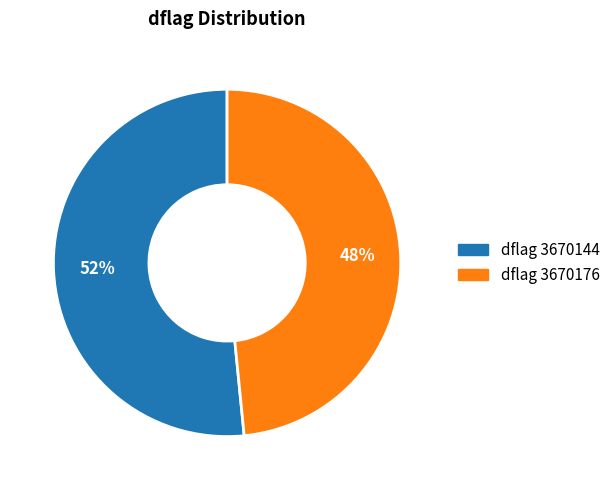

Is there a majority slice in this chart?

Yes